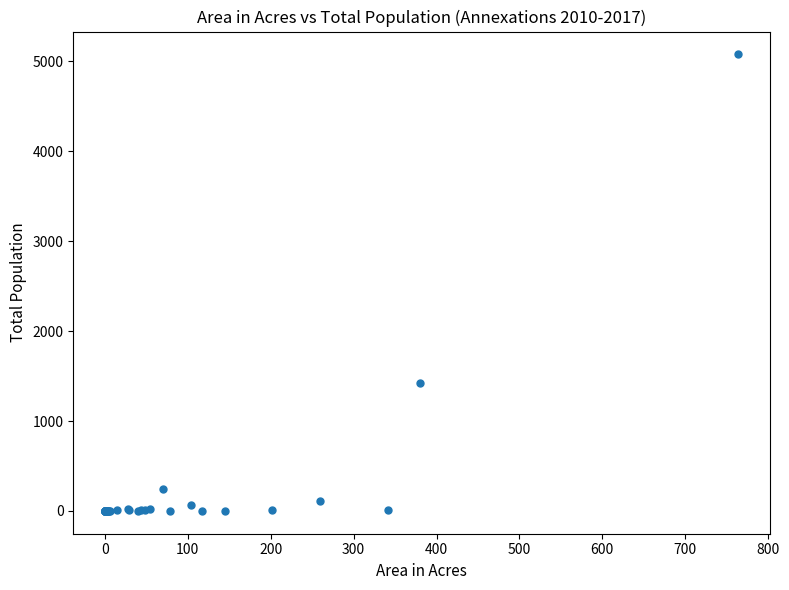

What Y value in the scatter plot is closest to 2539?

1419